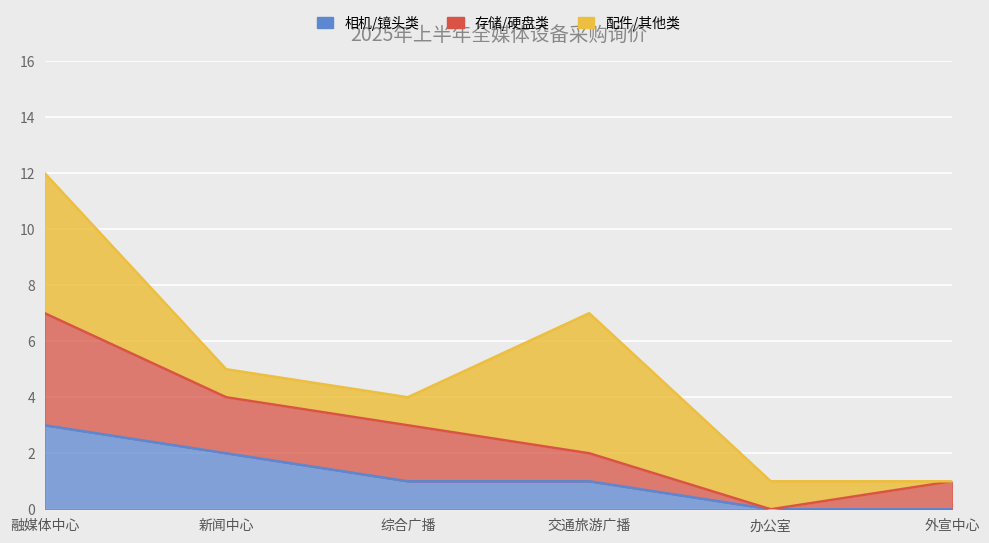

What is the sum of the 存储/硬盘类 values at 办公室 and 外宣中心?

1